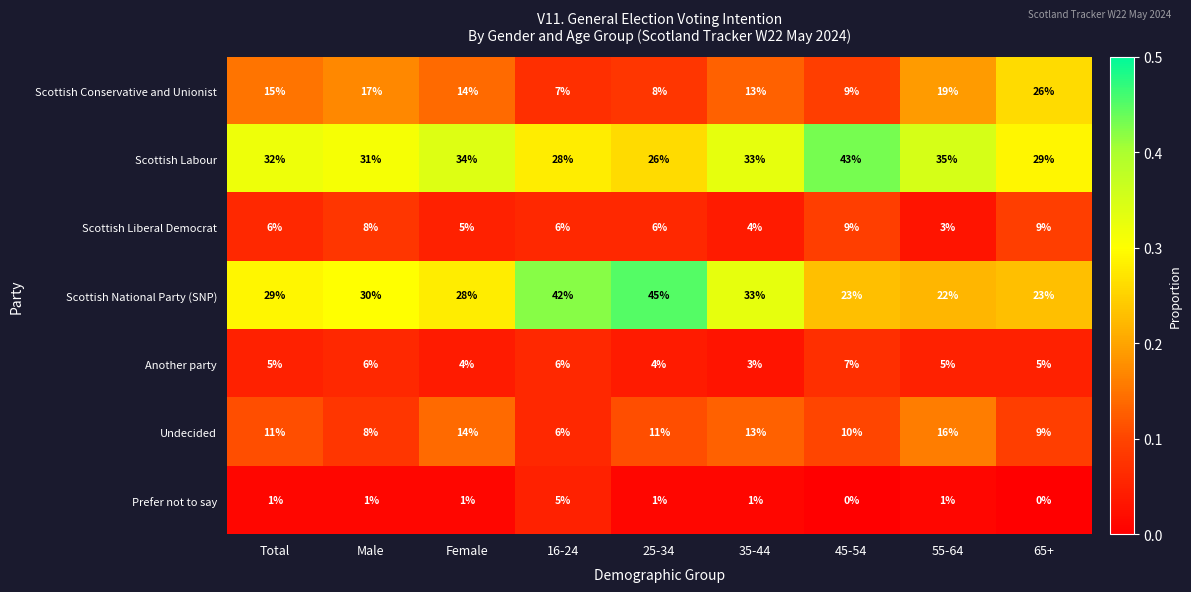

List the series in order of their peak value, highest first.

Scottish National Party (SNP), Scottish Labour, Scottish Conservative and Unionist, Undecided, Scottish Liberal Democrat, Another party, Prefer not to say